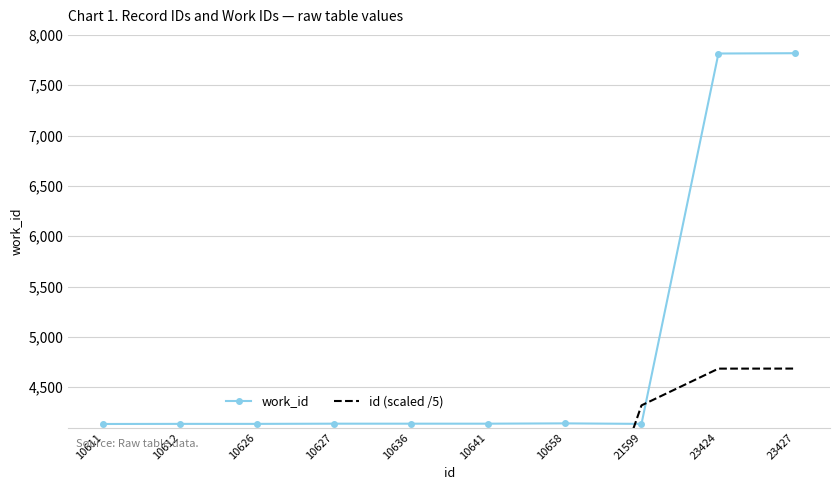

What is the minimum value for work_id?

4135